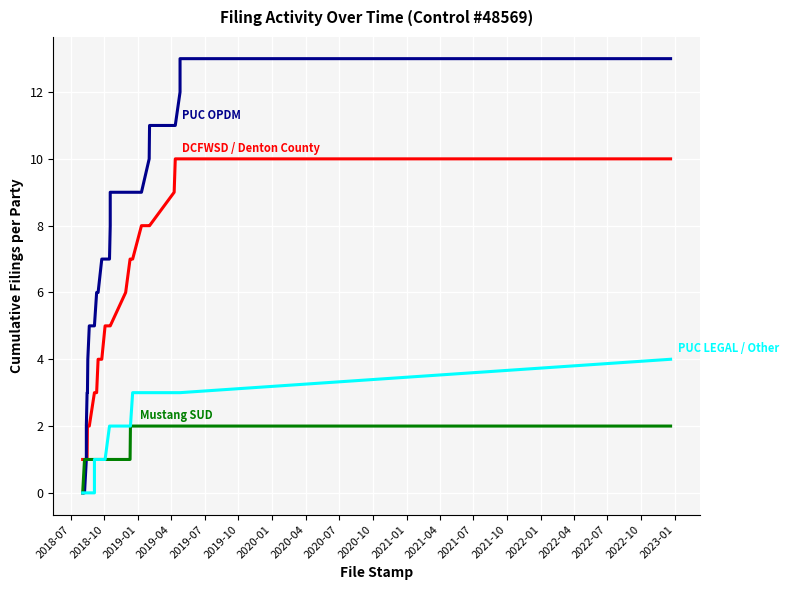

What is the average value of the PUC LEGAL / Other series?

2